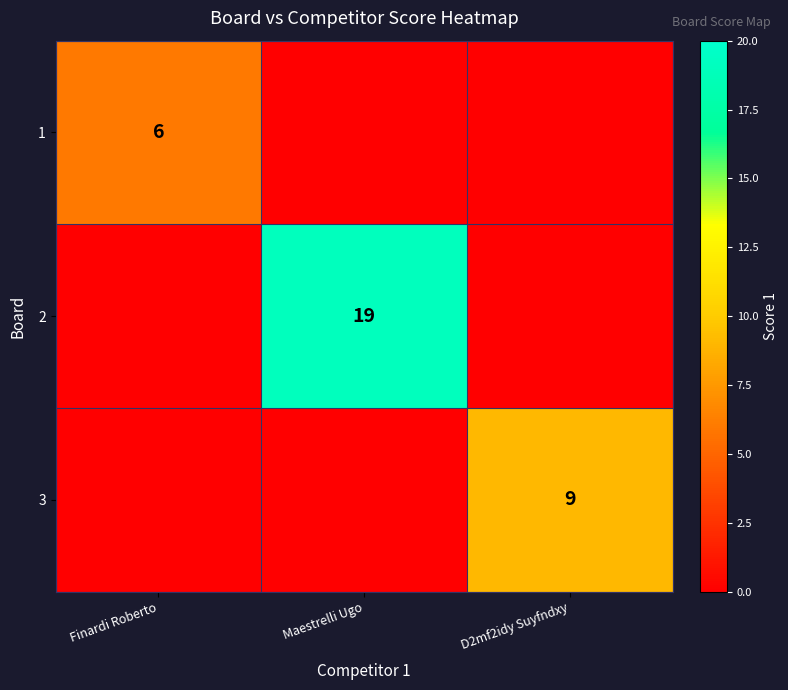

True or false: 2 has a value of 19 at Maestrelli Ugo.

True